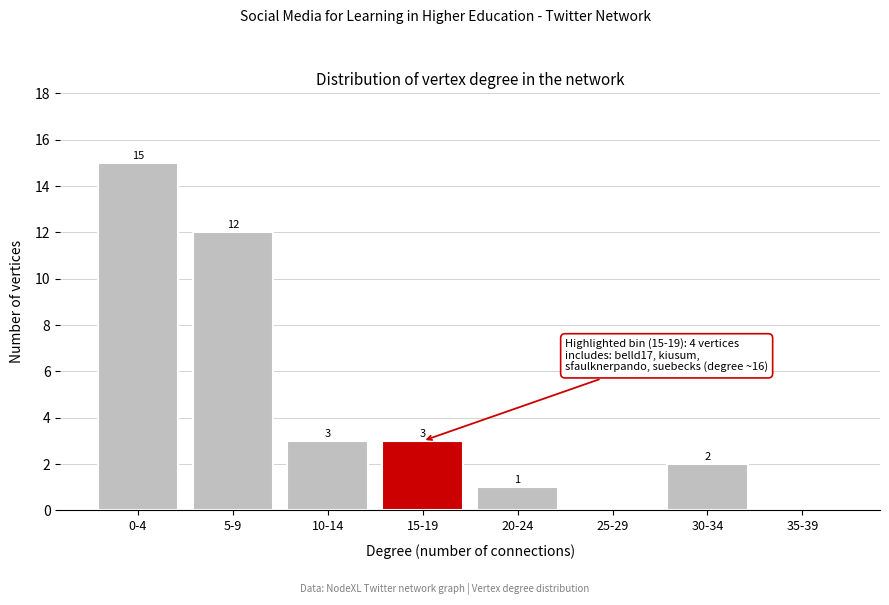

Reading left to right, extract all data points from this chart.

0-4=15	5-9=12	10-14=3	15-19=3	20-24=1	25-29=0	30-34=2	35-39=0